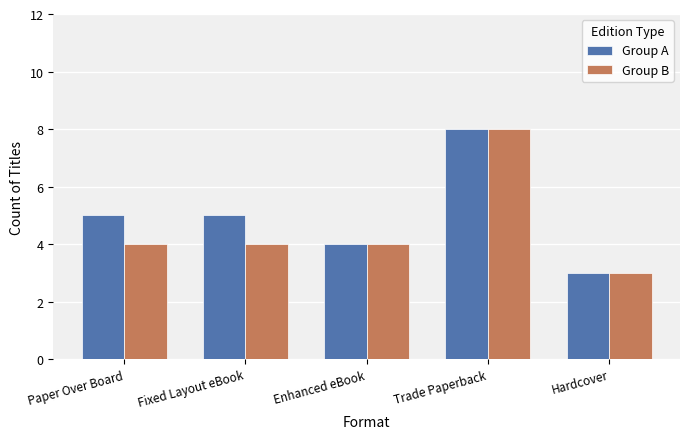

Which series has the largest total across all categories?

Group A